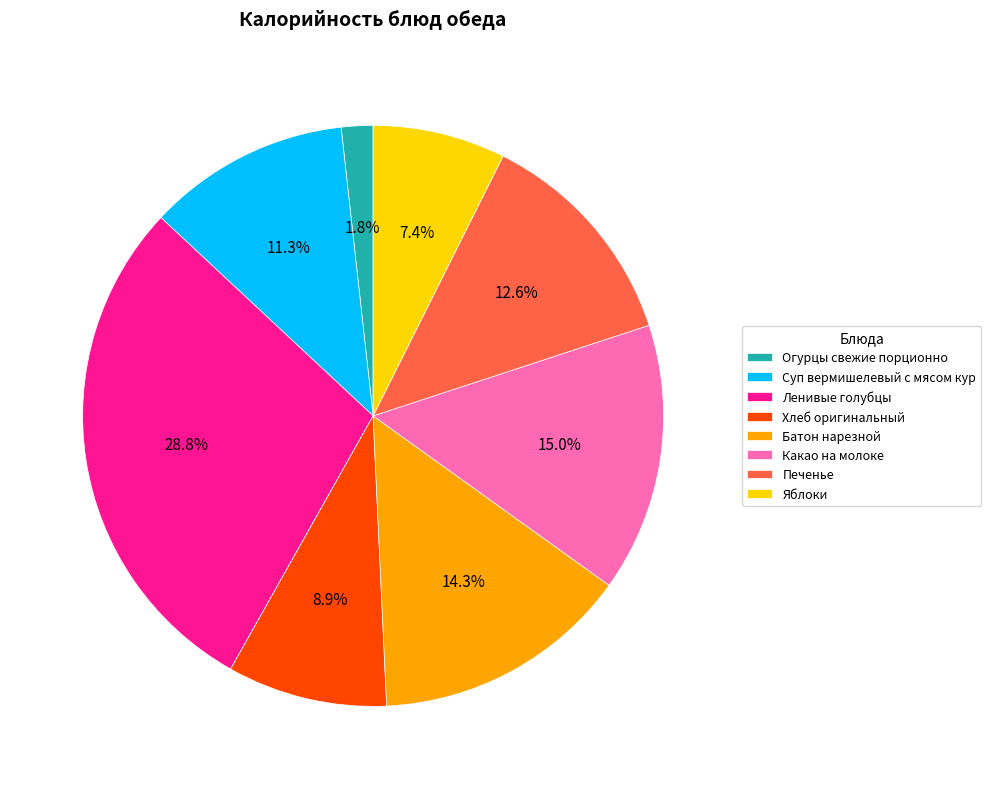

To the nearest percent, what is the average slice percentage?

12%